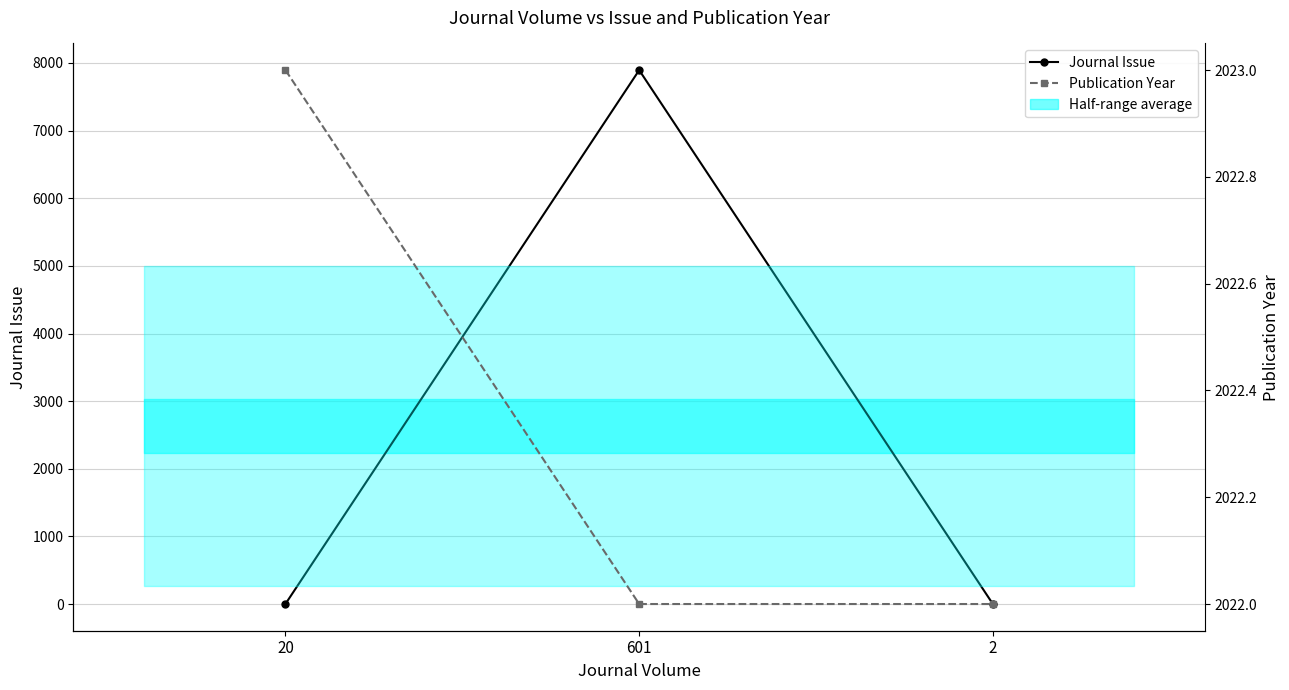

What is the difference between the maximum and minimum values in the Journal Issue series?

7893